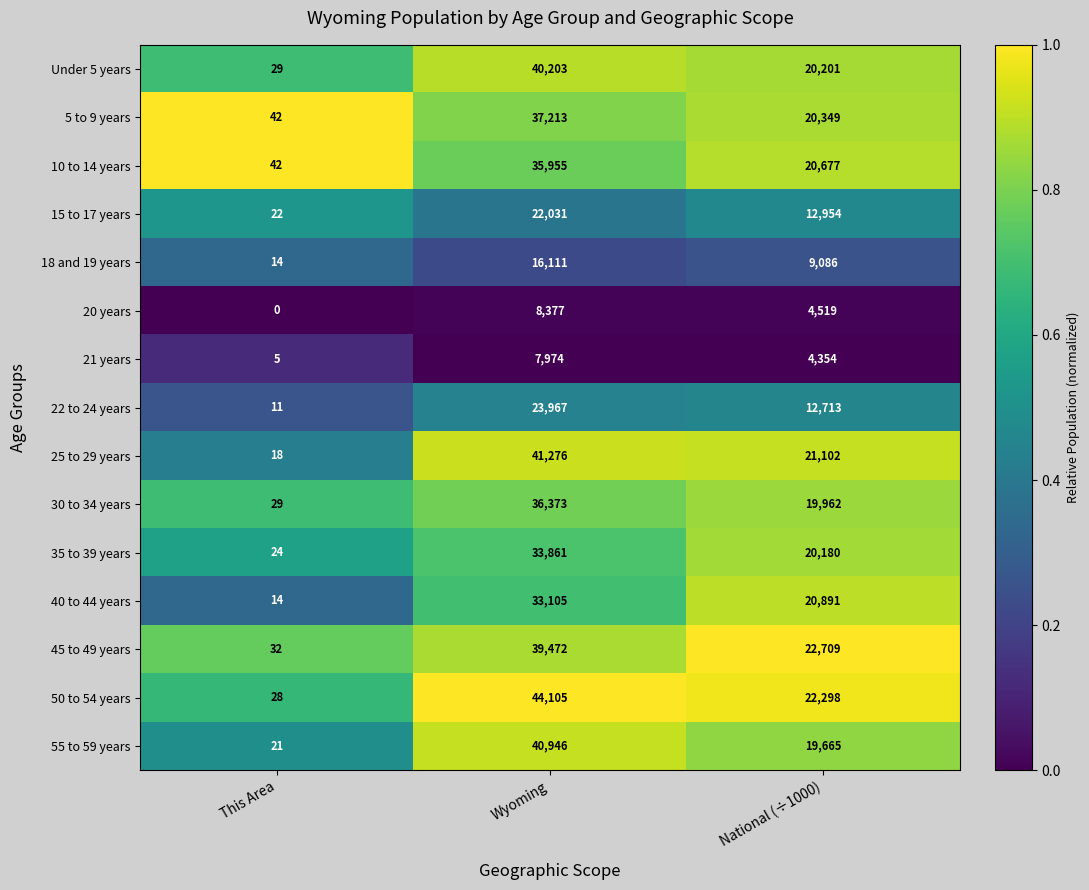

At which category is the sum across all series the highest?

Wyoming